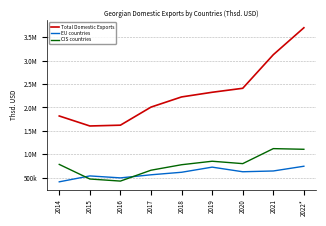

Does the chart display data point markers on the line(s)?

No